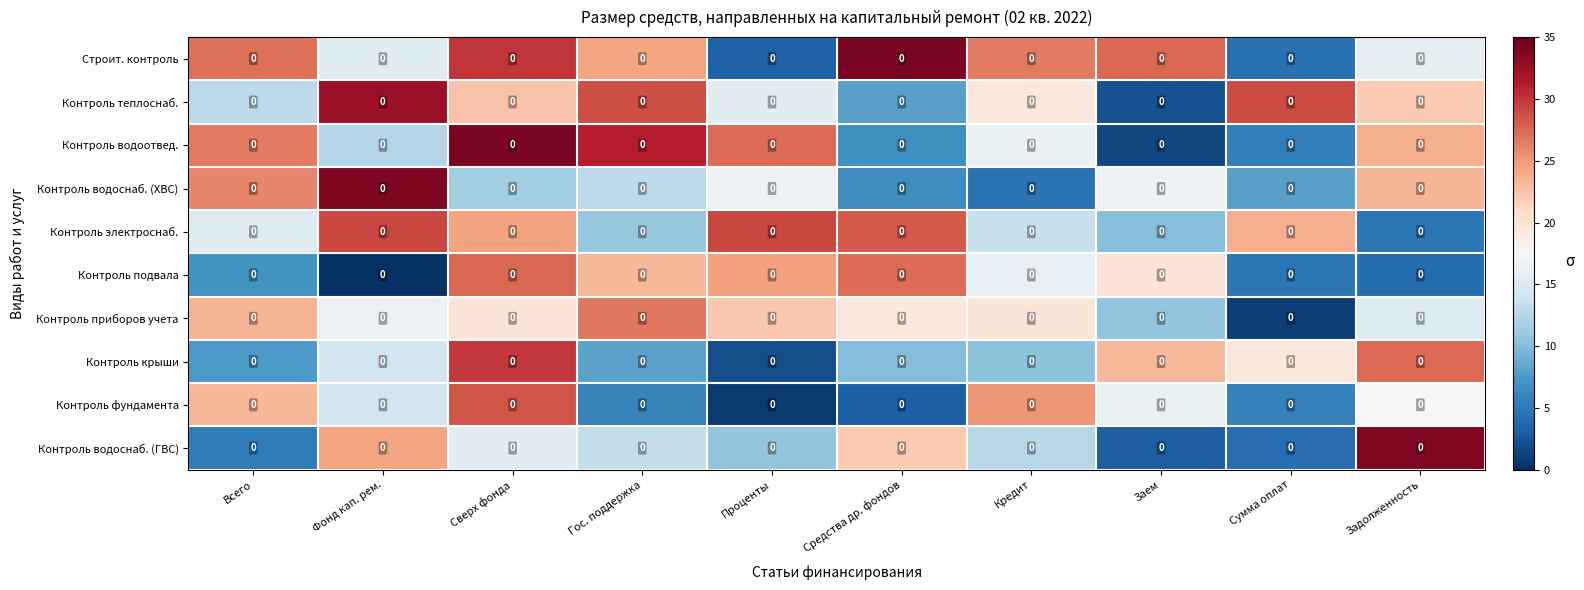

True or false: Контроль водоотвед. has a value of 26.5 at Всего.

True